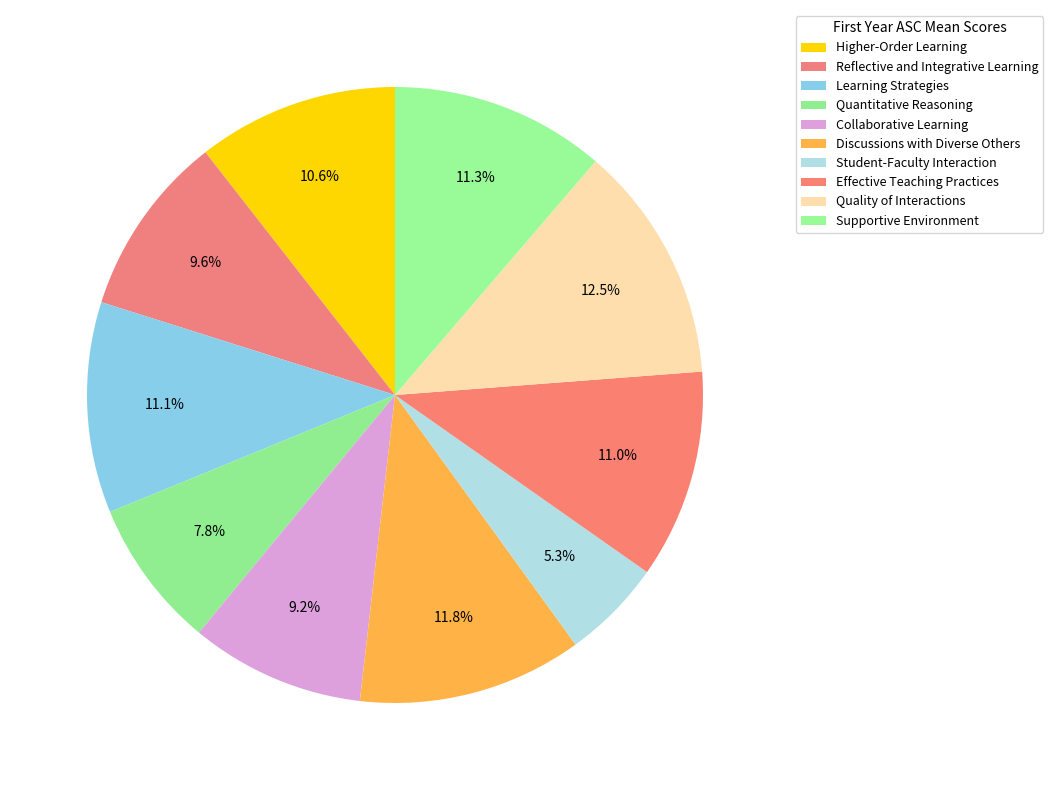

What percentage is the Quality of Interactions slice, to the nearest percent?

12%